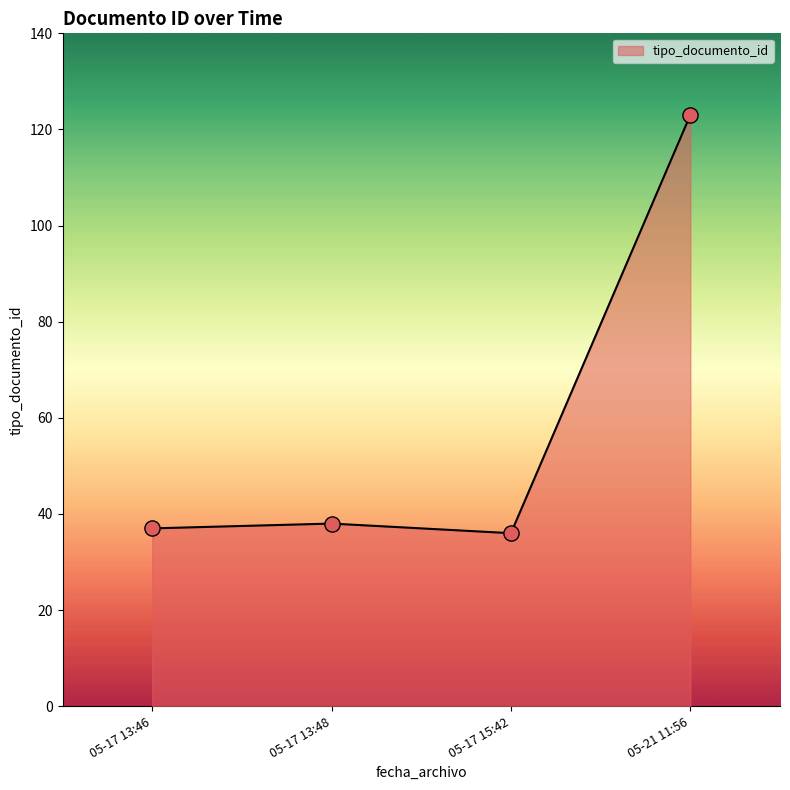

Which has a higher value, 05-21 11:56 or 05-17 15:42?

05-21 11:56